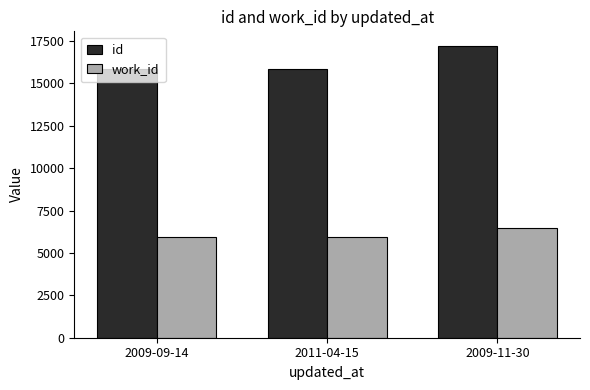

What are all the series names shown in the legend?

id, work_id